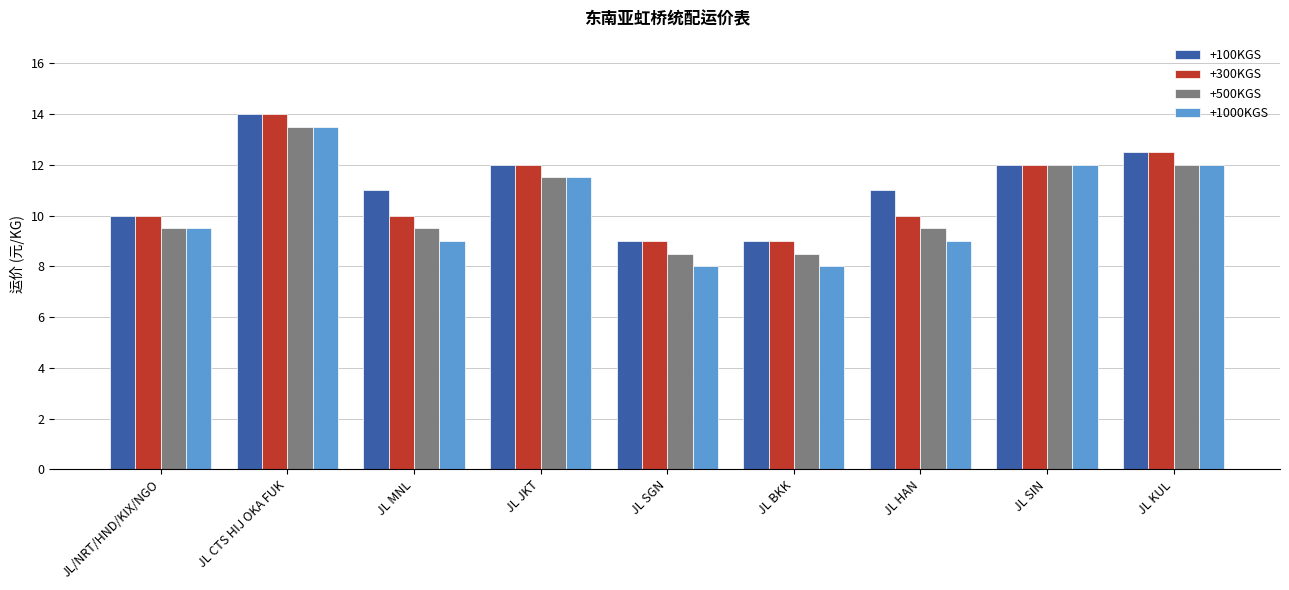

Count the number of data series in this chart.

4